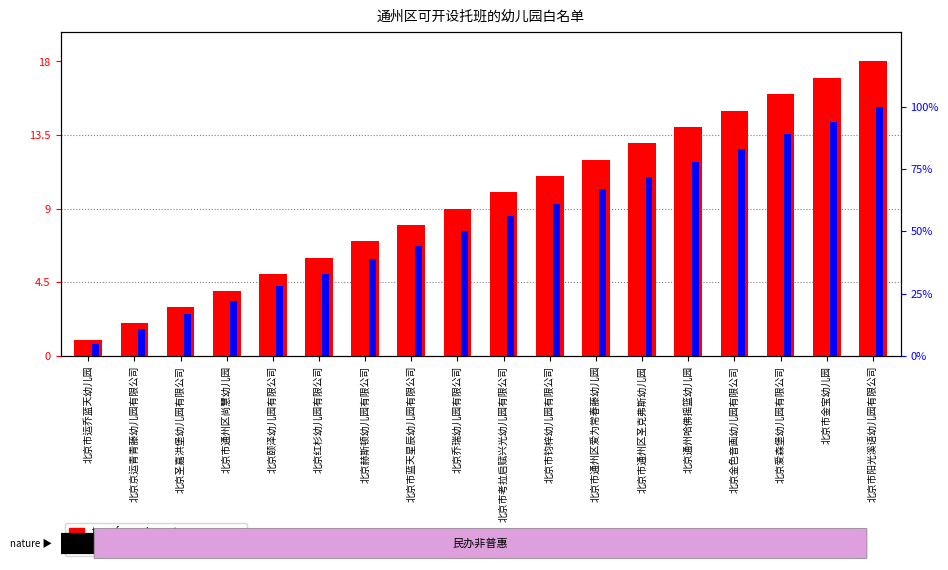

How many distinct data groups are displayed?

2